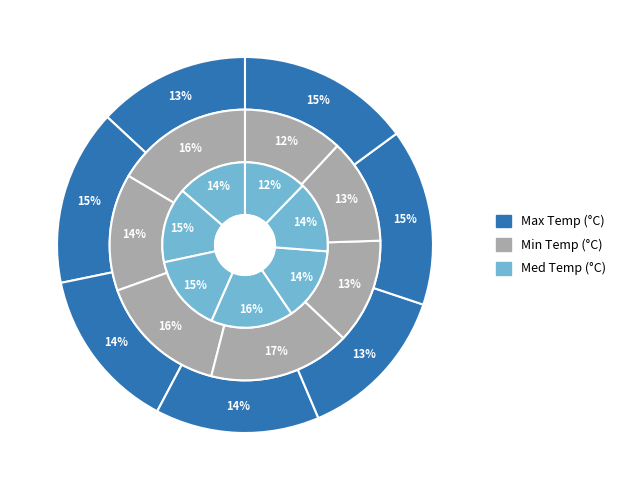

Is it true that 2019-11-29 is 14% of the pie?

True